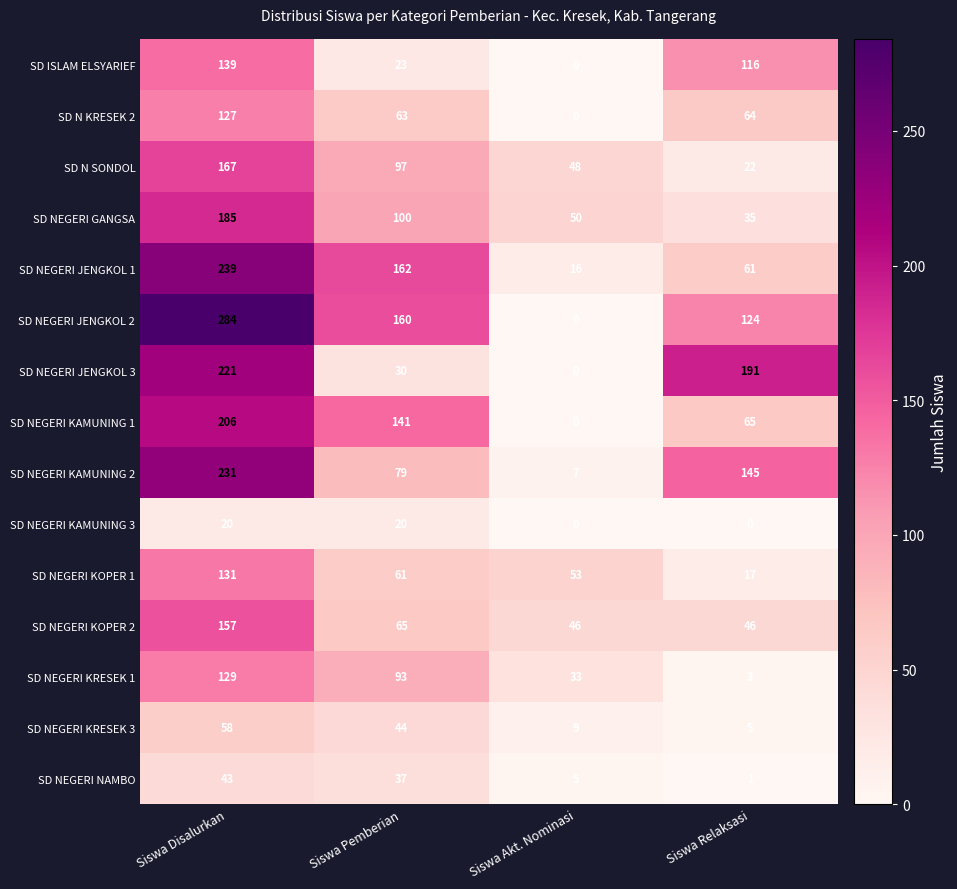

How many categories are shown in the chart?

4